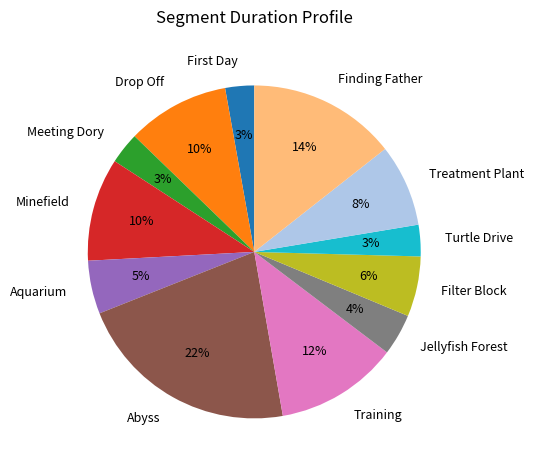

Count the number of slices in the pie.

12